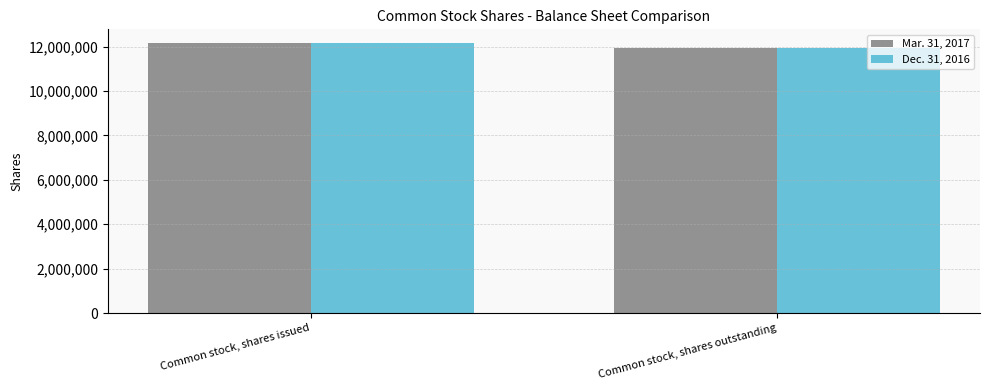

Reading right to left, what are all the values shown in this chart?

Mar. 31, 2017: Common stock, shares outstanding=11951866	Common stock, shares issued=12167405
Dec. 31, 2016: Common stock, shares outstanding=11951866	Common stock, shares issued=12167405